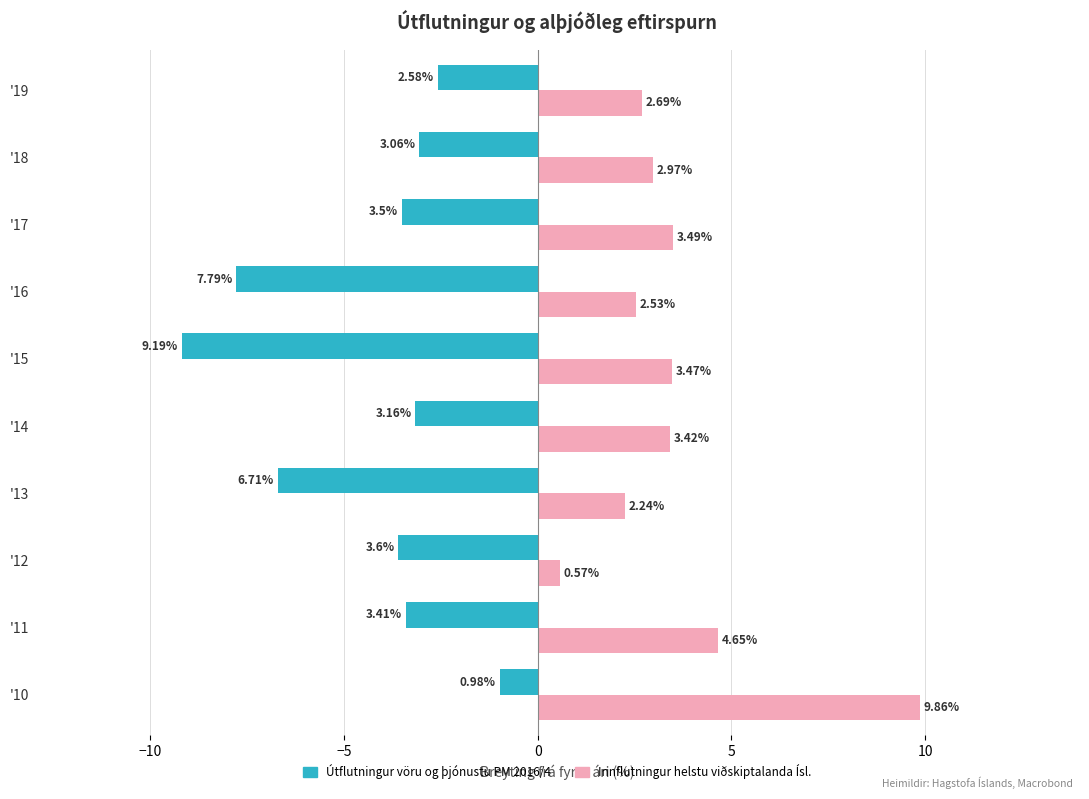

Where is Útflutningur vöru og þjónustu PM 2016/4 nearest to the value -5?

'12